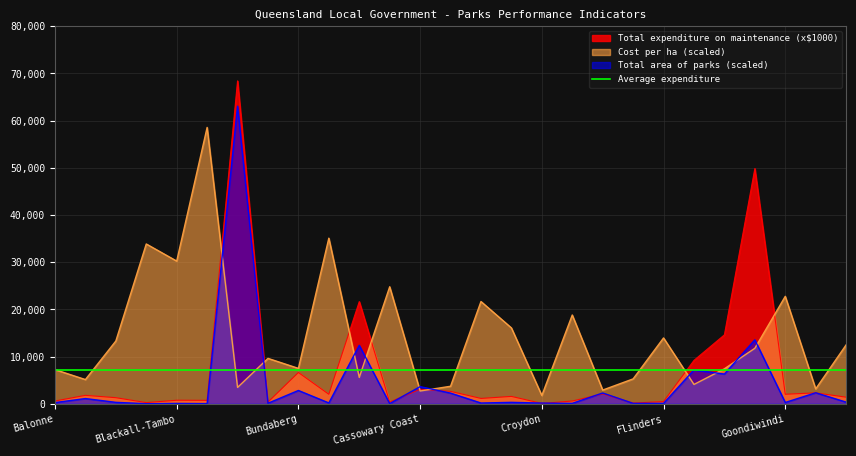

What is the value of the Total expenditure on maintenance (x$1000) point at the 20th from the left?

165.0